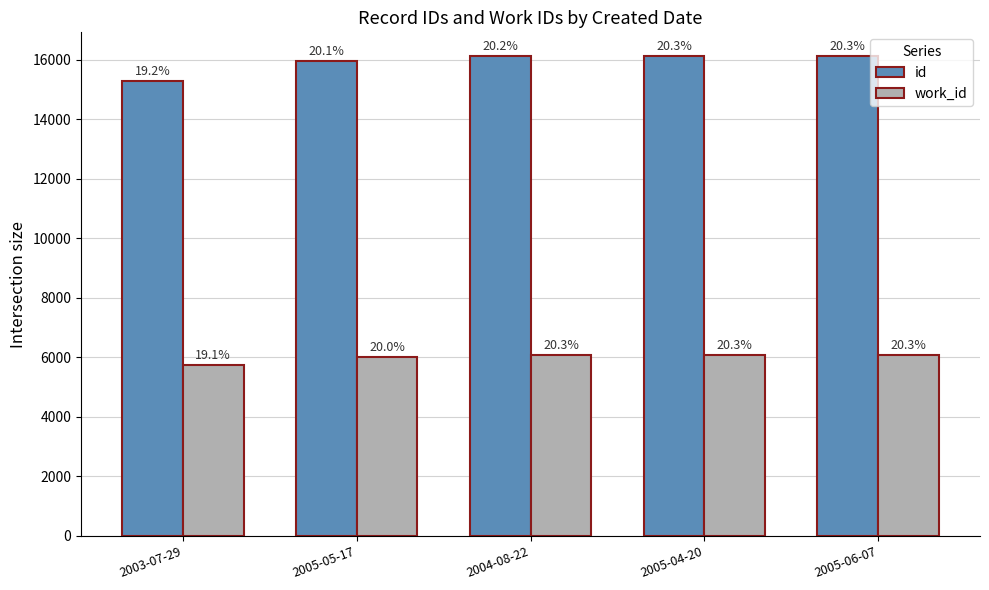

Rank the categories by work_id value from highest to lowest.

2005-06-07, 2004-08-22, 2005-04-20, 2005-05-17, 2003-07-29